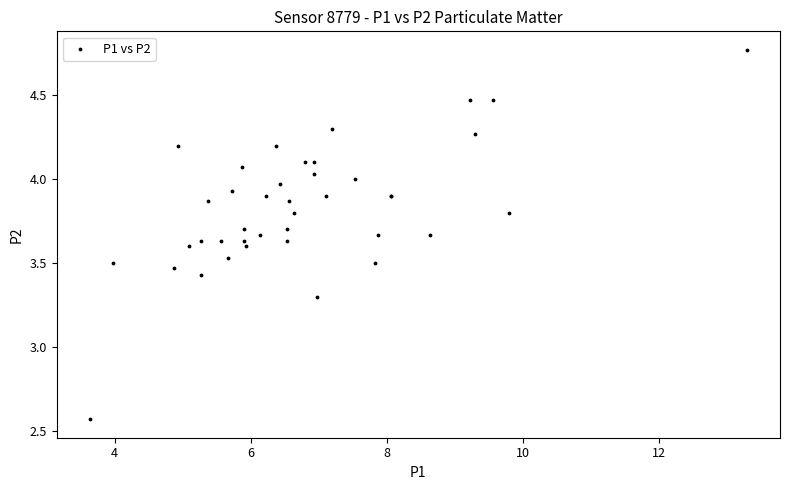

What Y value in the scatter plot is closest to 3?

3.3